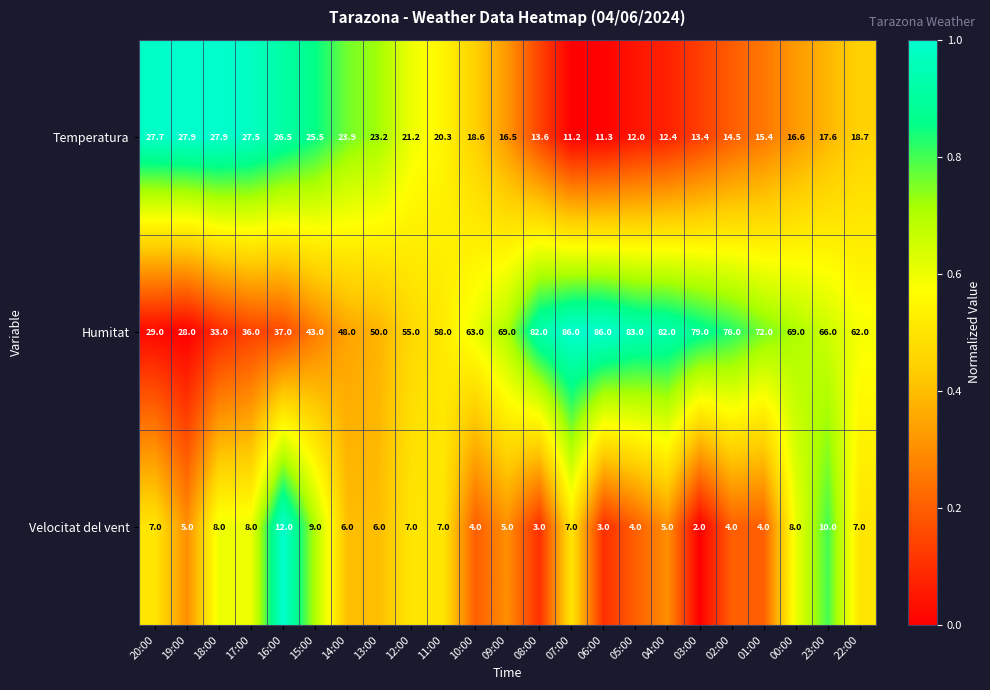

Which series has the largest total across all categories?

Humitat